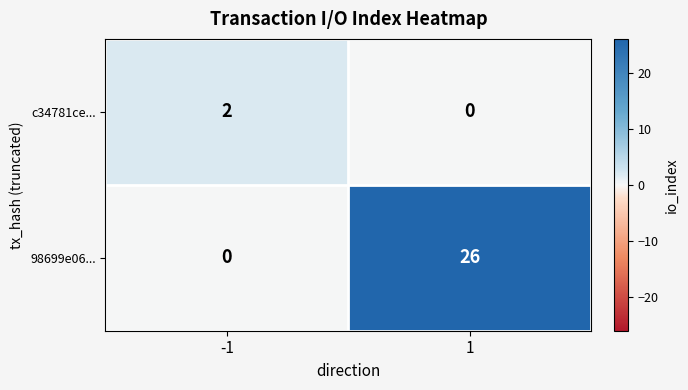

What is the approximate value of 98699e06... at 1, to the nearest 10?

30